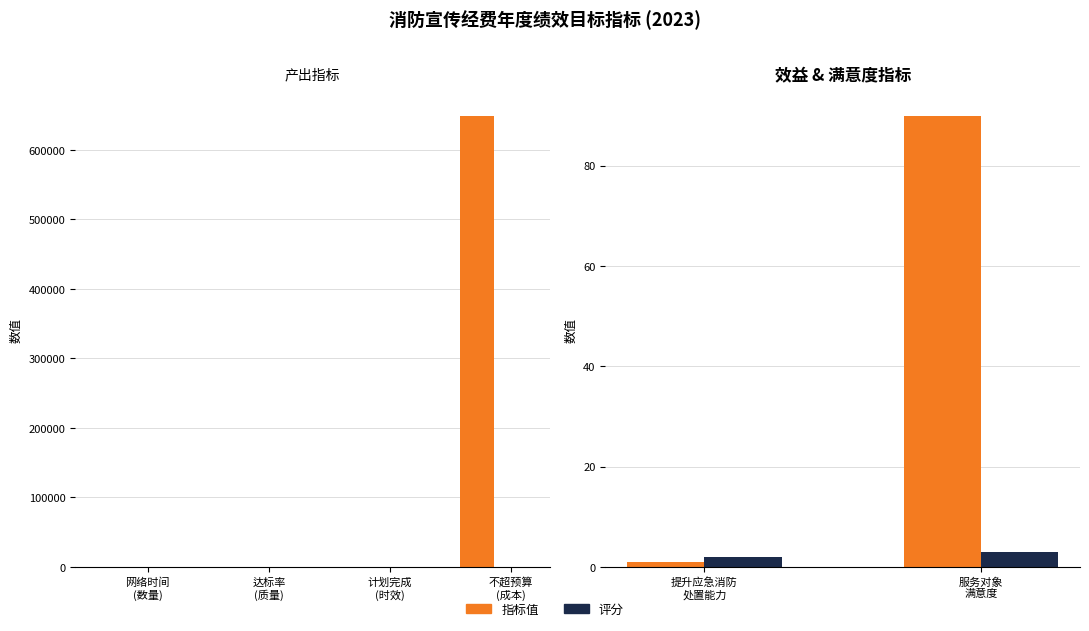

Are the bars horizontal?

No